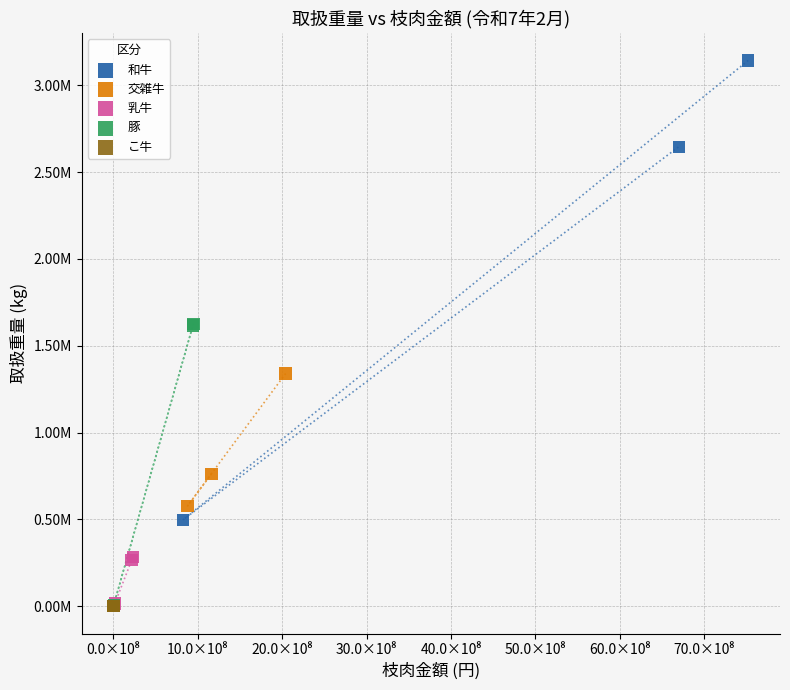

What are all the series names shown in the legend?

和牛, 交雑牛, 乳牛, 豚, こ牛